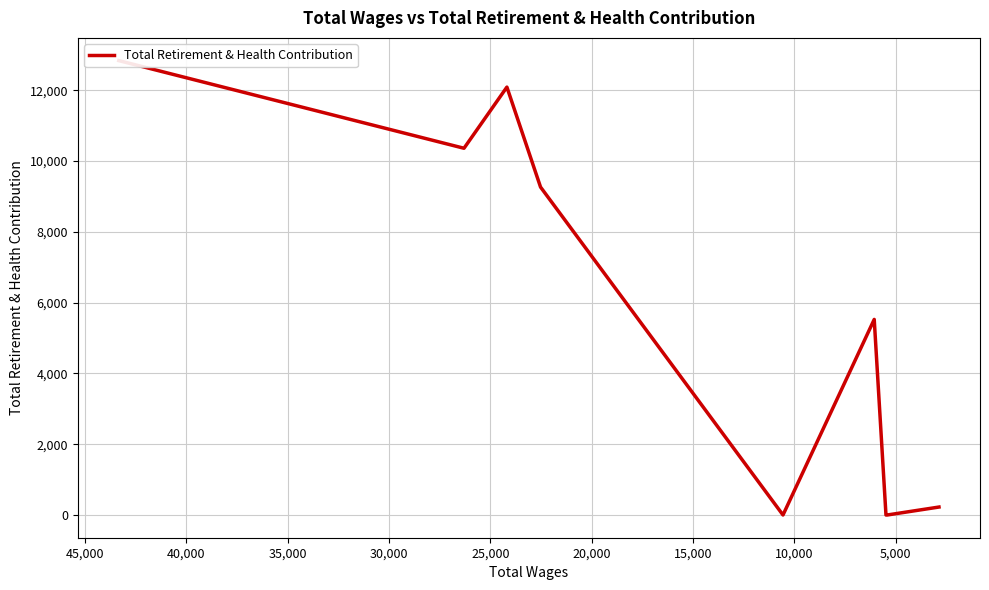

How many points are lower than both their immediate neighbors (excluding endpoints)?

2